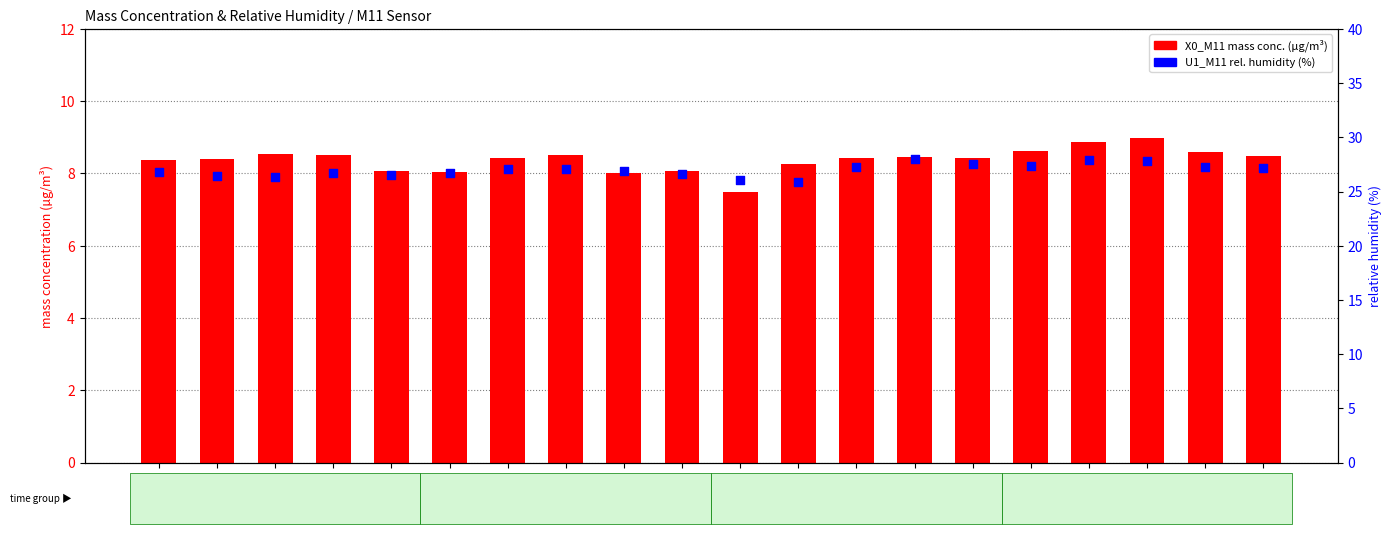

Is the value of U1_M11 (rel. humidity) at 22:07 greater than the value of X0_M11 (mass conc.) at 22:00?

Yes